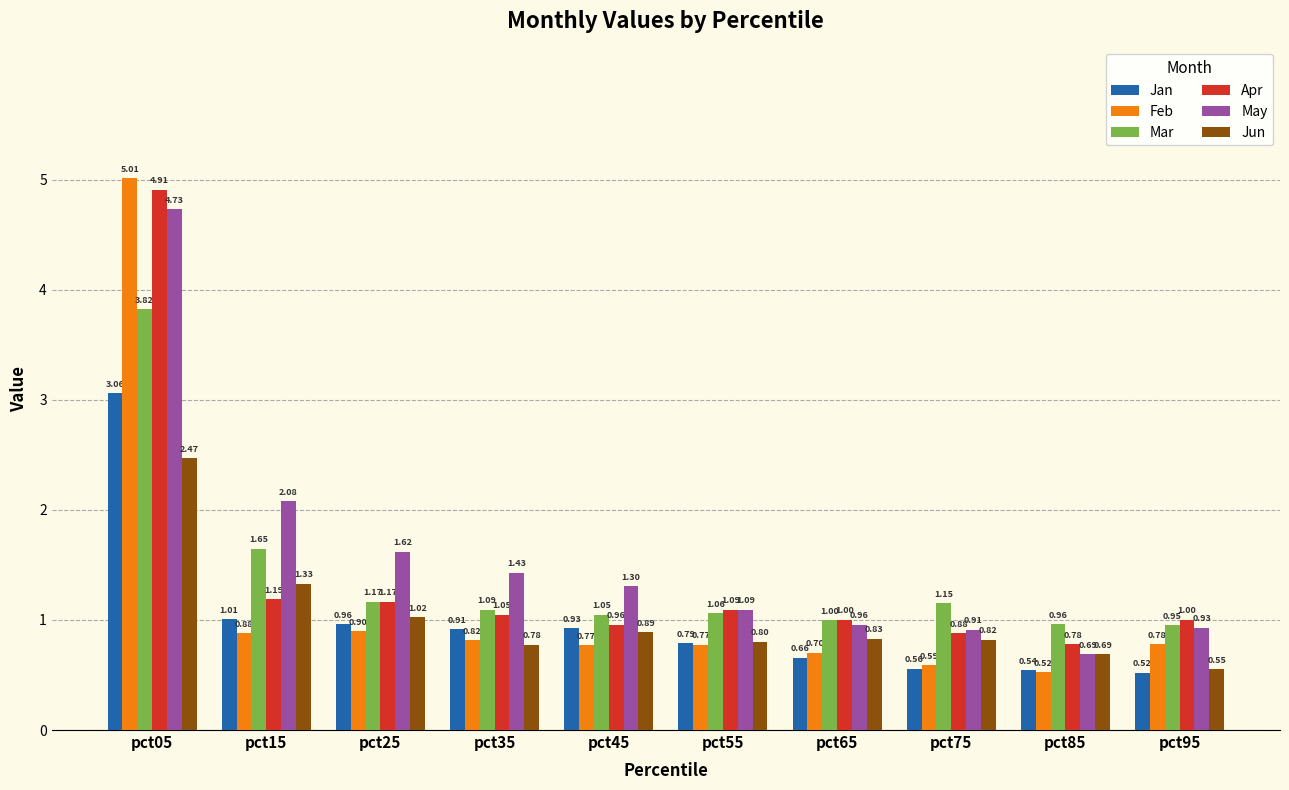

What is the value of the Feb bar at the 4th from the left?

0.8